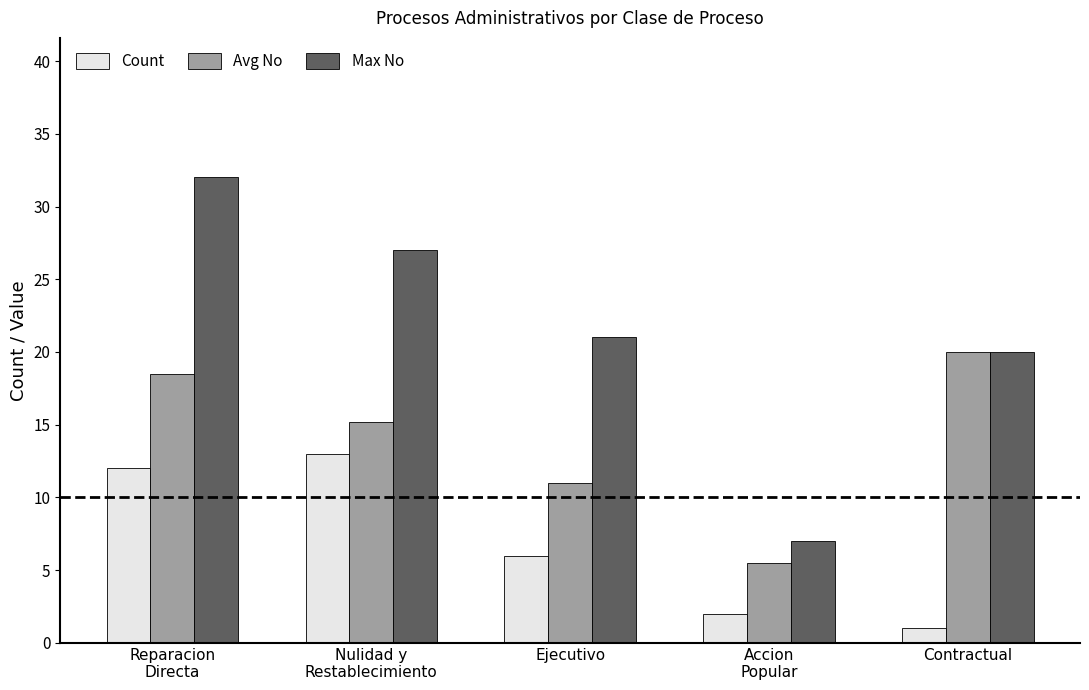

Rank the series at Accion
Popular from lowest to highest value.

Count, Avg No, Max No